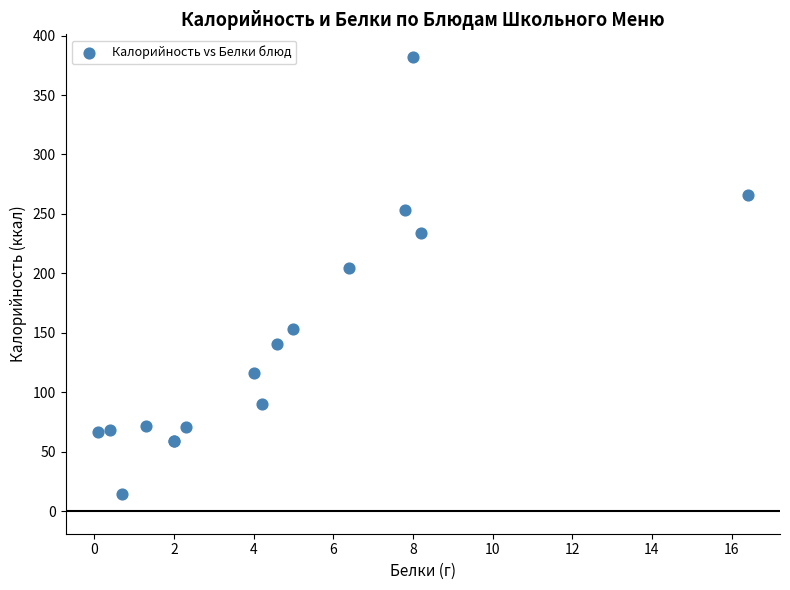

What Y value in the scatter plot is closest to 198?

204.6